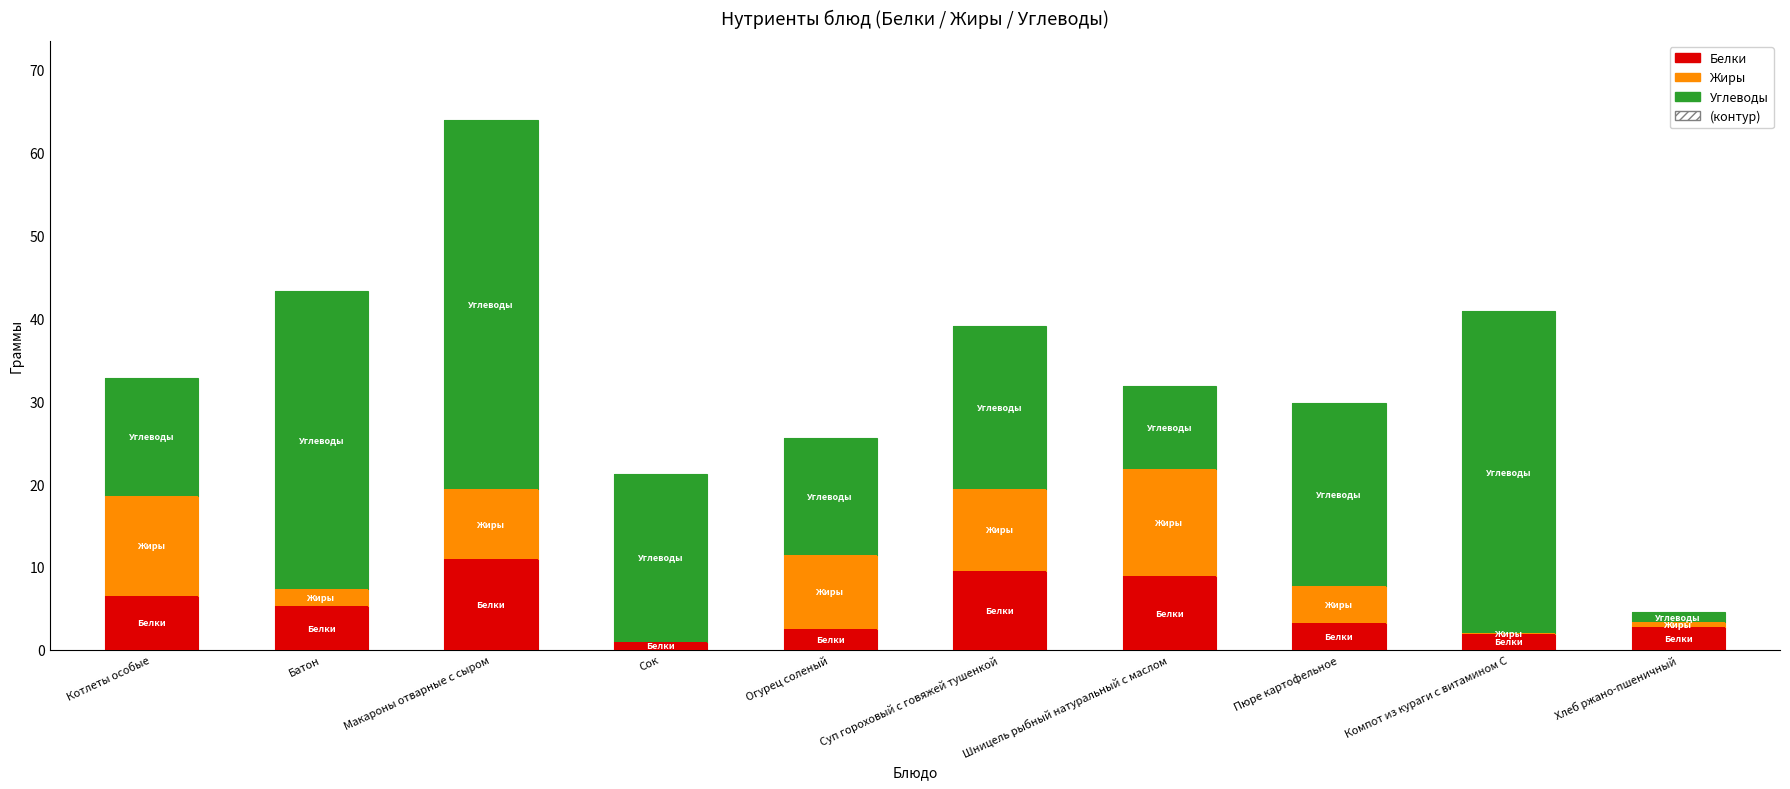

What is the difference between the second highest and second lowest values in the Жиры series?

11.9